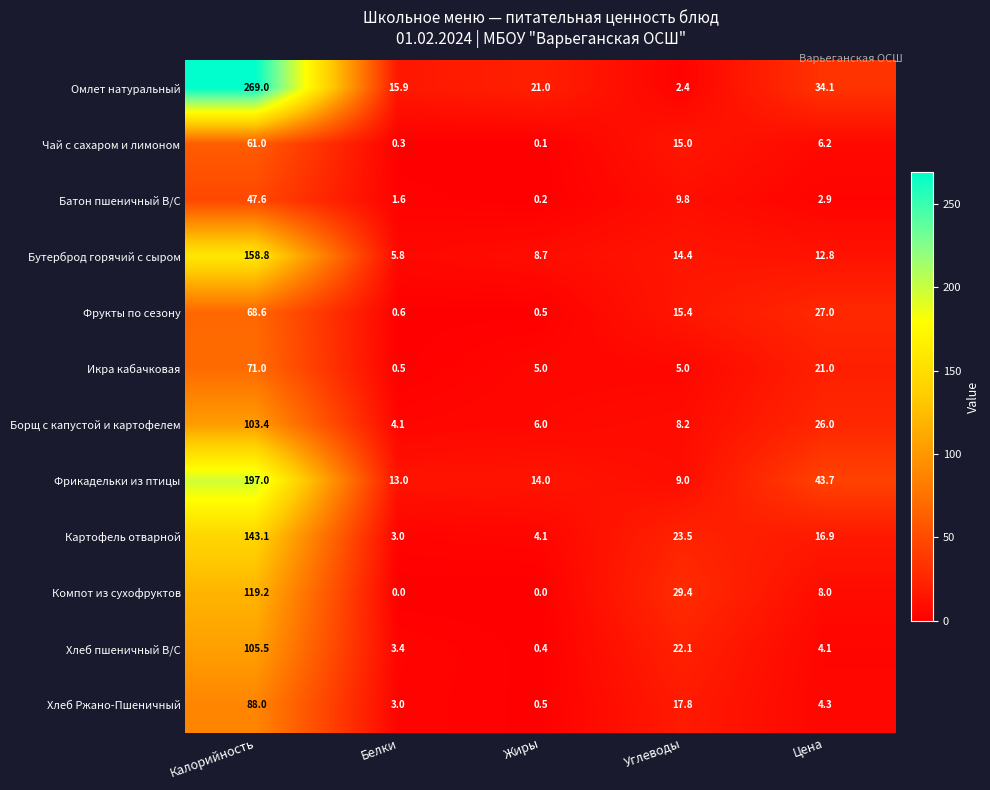

At which label does Бутерброд горячий с сыром reach its peak?

Калорийность